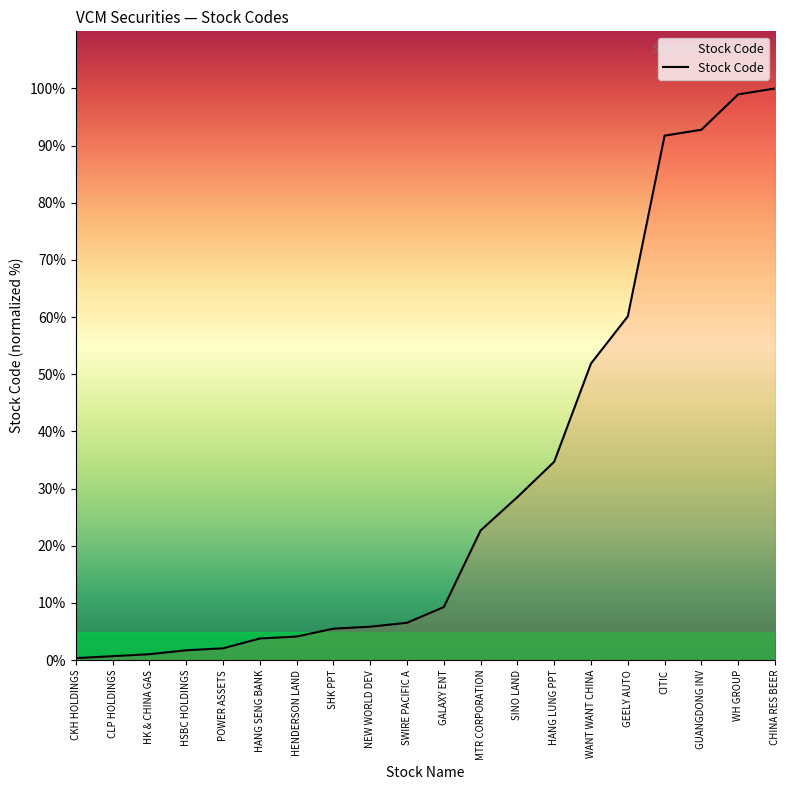

The value at HANG LUNG PPT is 48.0. True or false?

False